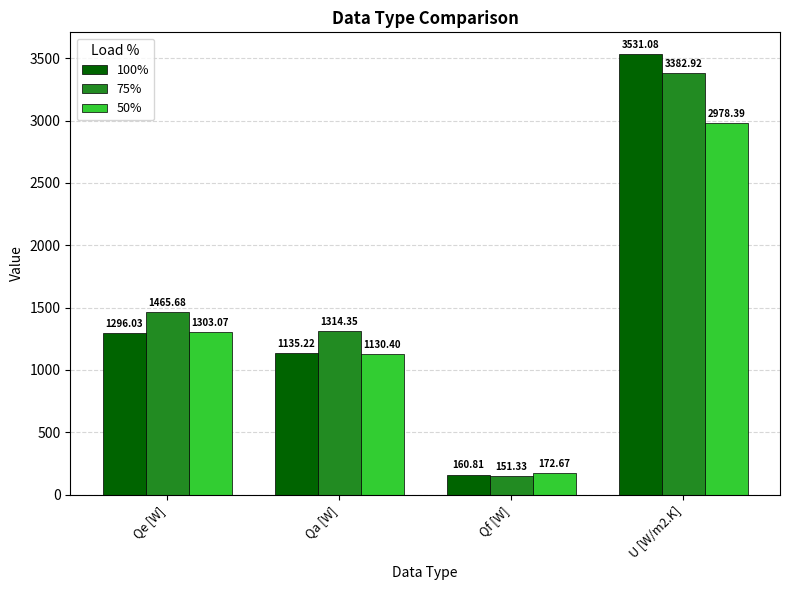

The value of 100% at Qf [W] is 160.8. True or false?

True